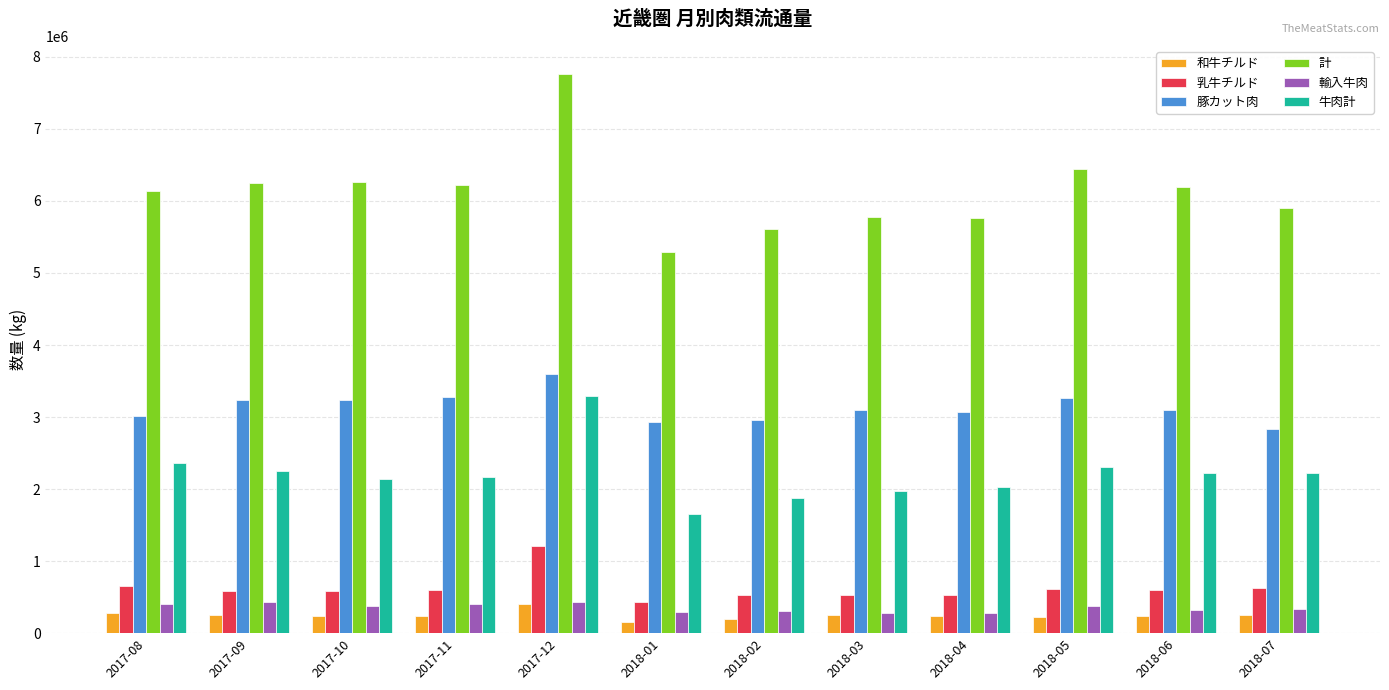

How many bars are there in total?

72